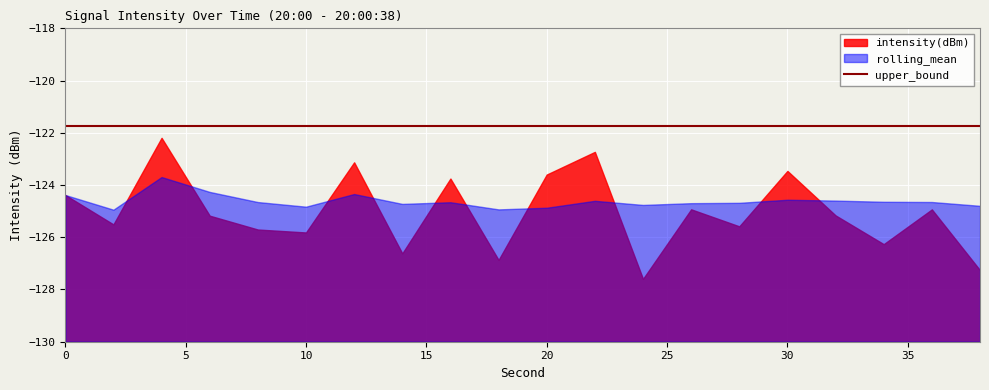

At which category is the sum across all series the highest?

4